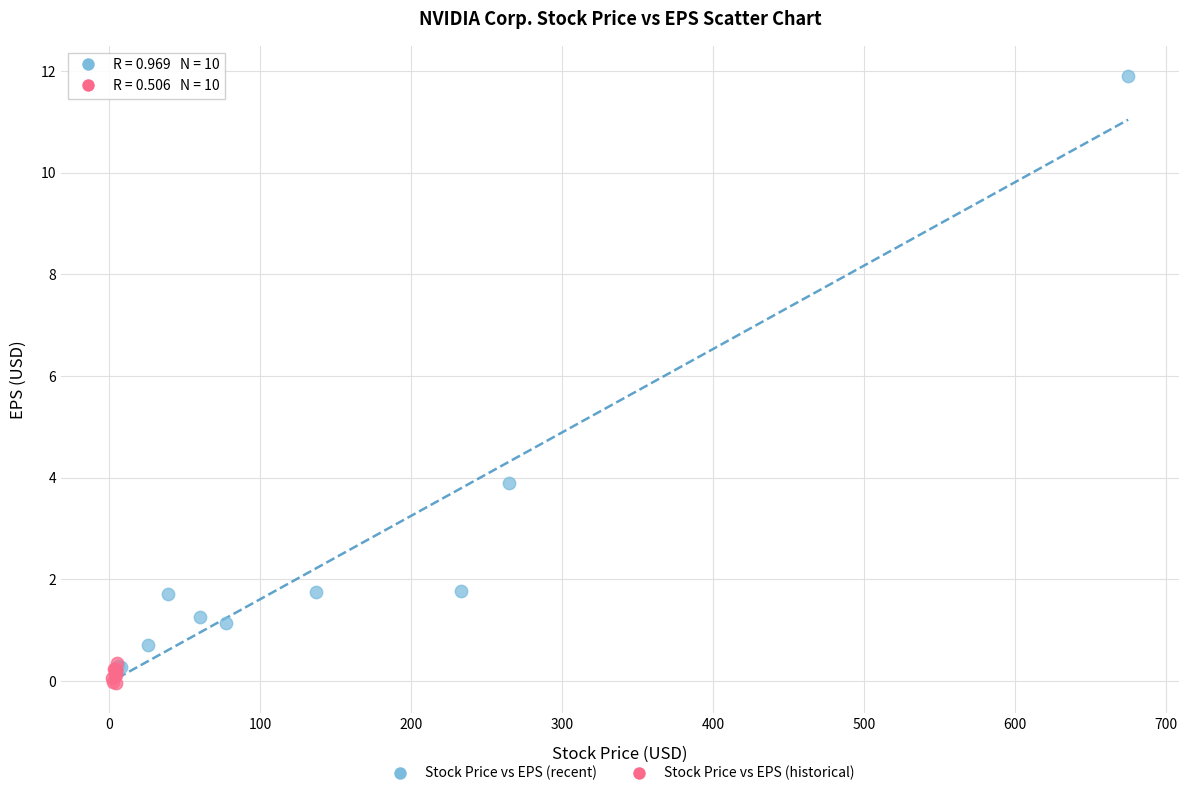

Which series has the widest spread of Y values?

Stock Price vs EPS (recent)